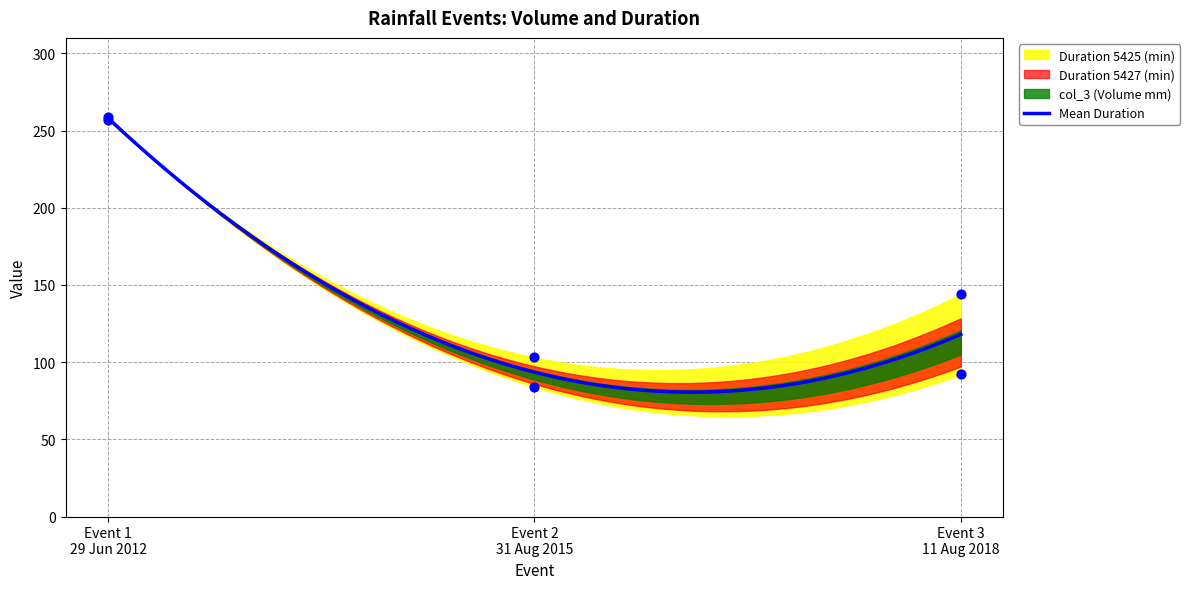

Which series contains the lowest Y value?

Duration 5425 (min)